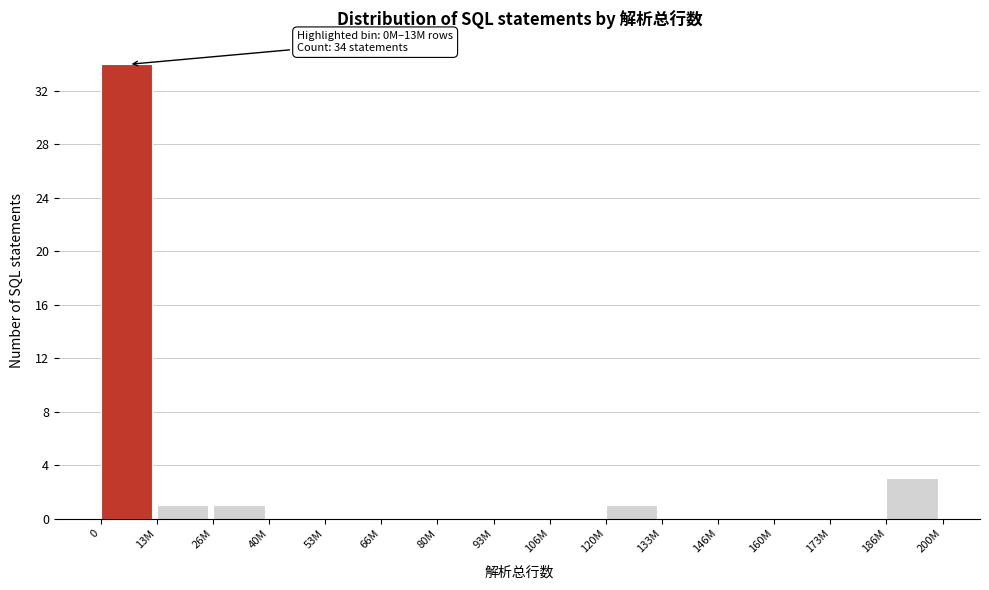

Reading left to right, what are all the values shown in this chart?

0=34	13M=1	26M=1	40M=0	53M=0	66M=0	80M=0	93M=0	106M=0	120M=1	133M=0	146M=0	160M=0	173M=0	186M=3